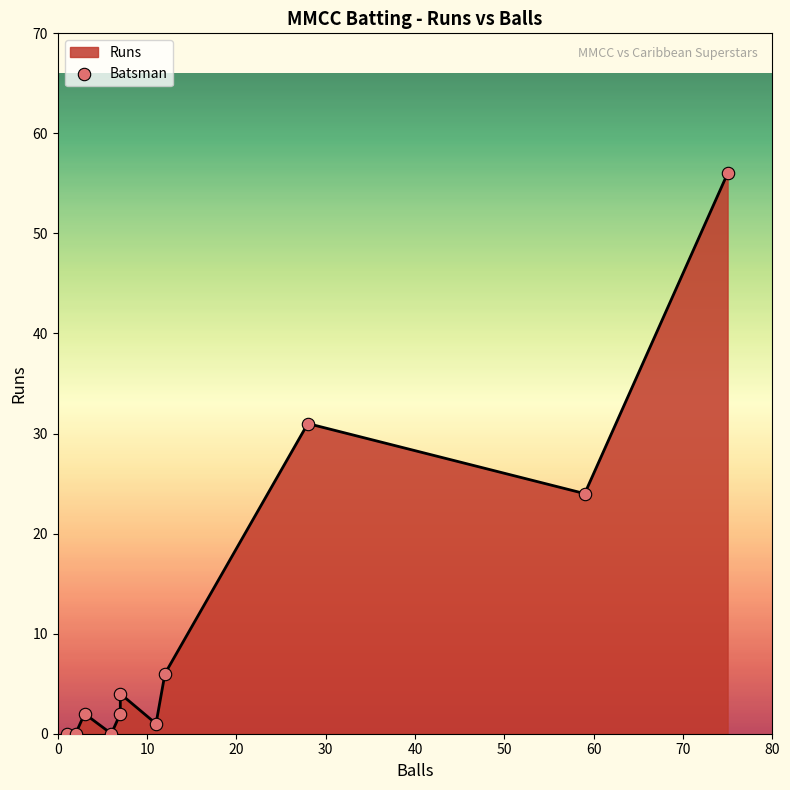

What is the change in value from 30 to 10?

+56